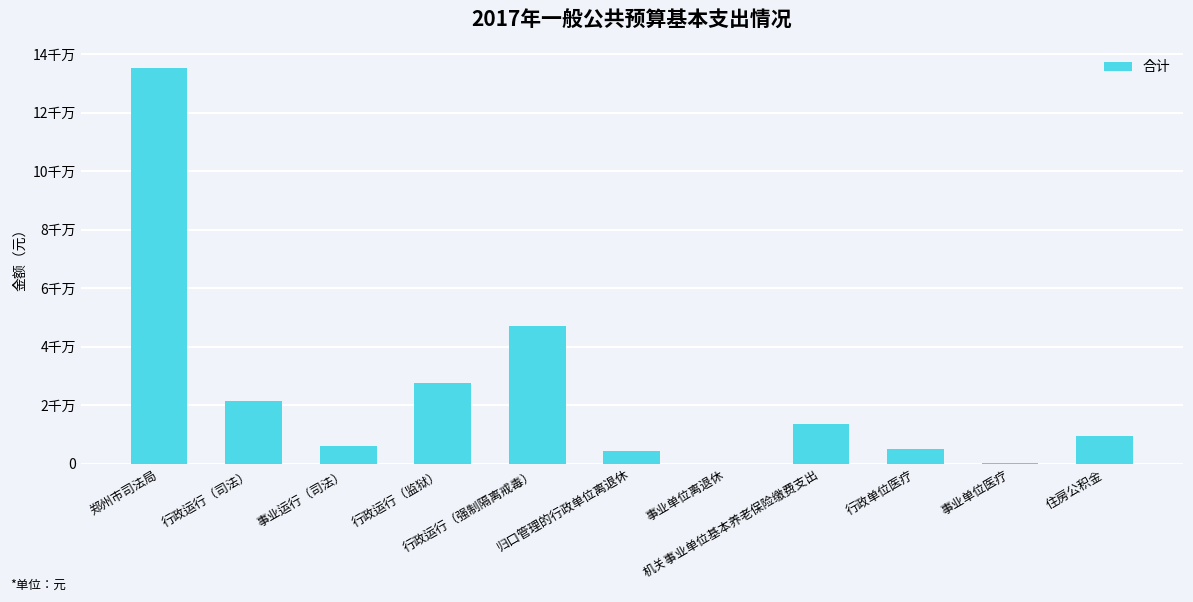

Reading left to right, transcribe all the data shown in this chart.

郑州市司法局=135330704	行政运行（司法）=21426991	事业运行（司法）=6034011	行政运行（监狱）=27650287	行政运行（强制隔离戒毒）=47195397	归口管理的行政单位离退休=4259911	事业单位离退休=94120	机关事业单位基本养老保险缴费支出=13720146	行政单位医疗=5155375	事业单位医疗=332682	住房公积金=9461784